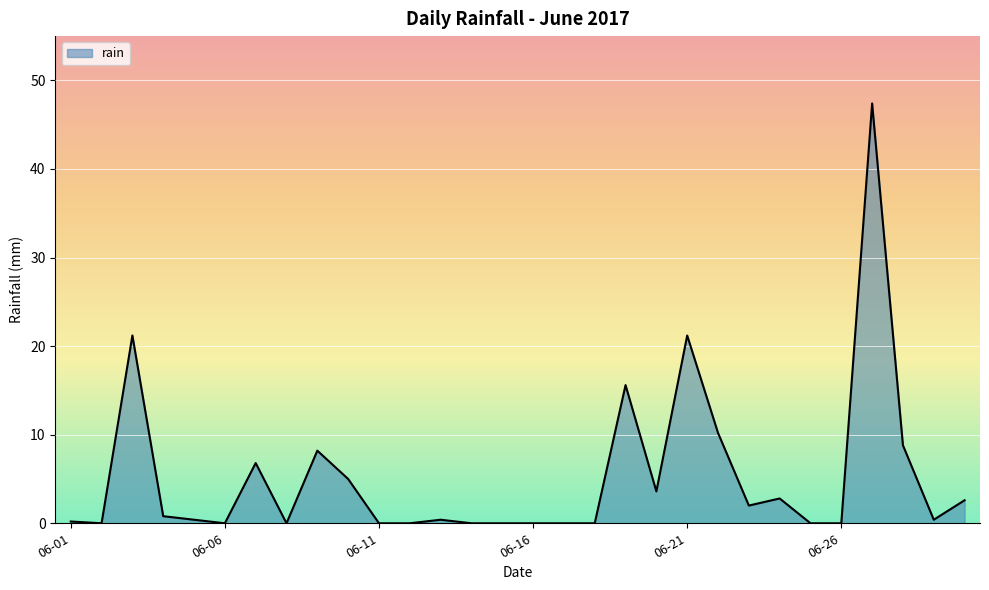

What is the difference between the maximum and minimum values?

47.4